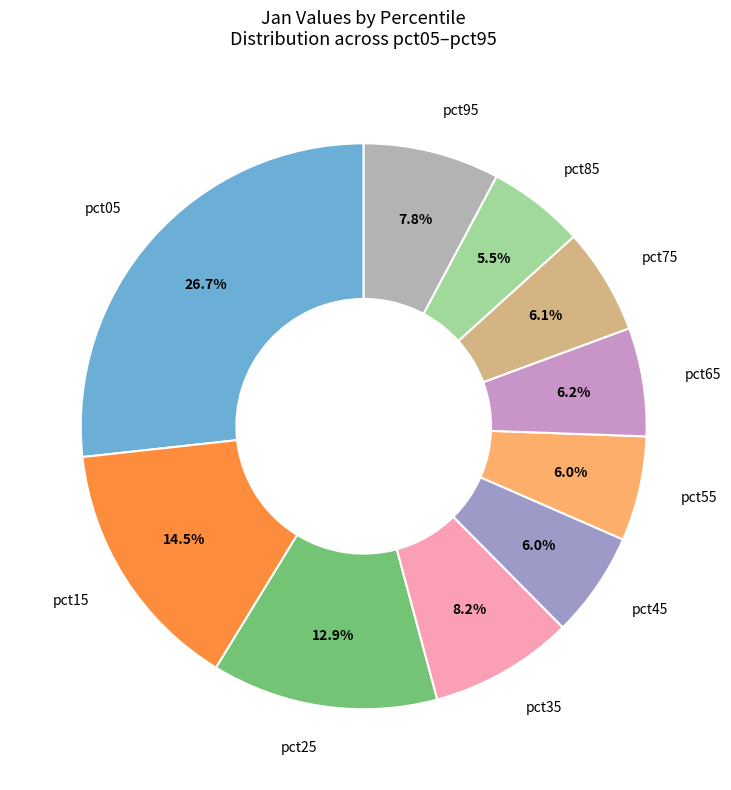

To the nearest percent, what is the difference between the largest and smallest slice percentages?

21%